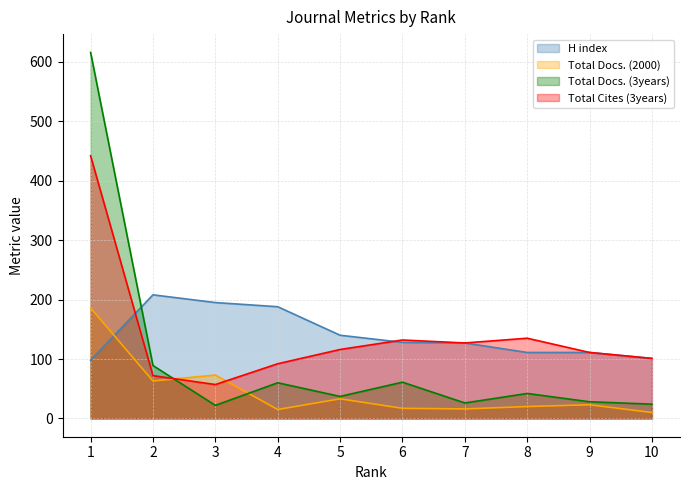

At which label is H index closest to 153?

5